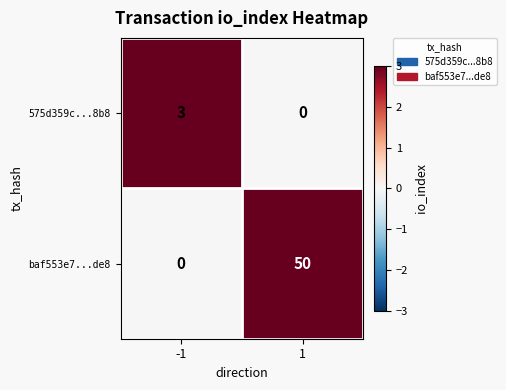

At which category is the sum across all series the highest?

1